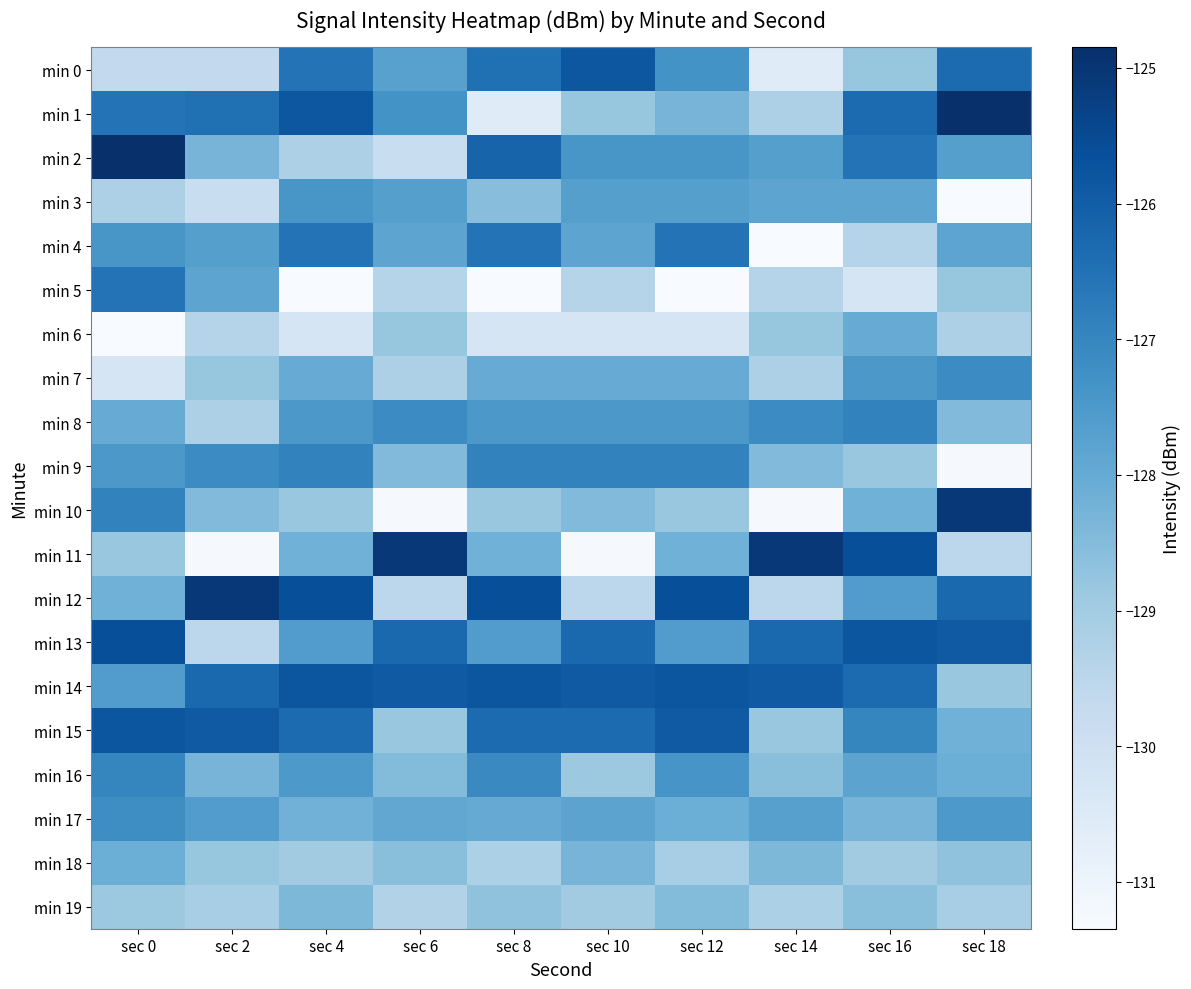

Which category has the highest value across all series?

sec 18